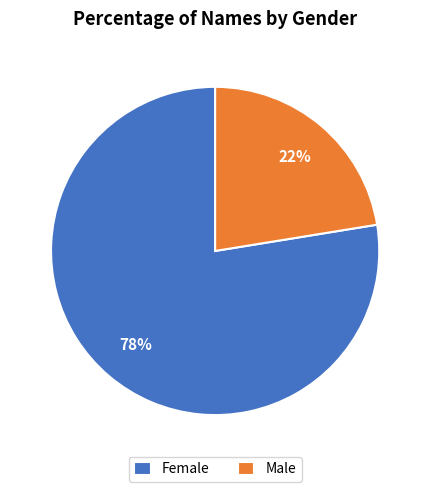

Count the number of slices in the pie.

2